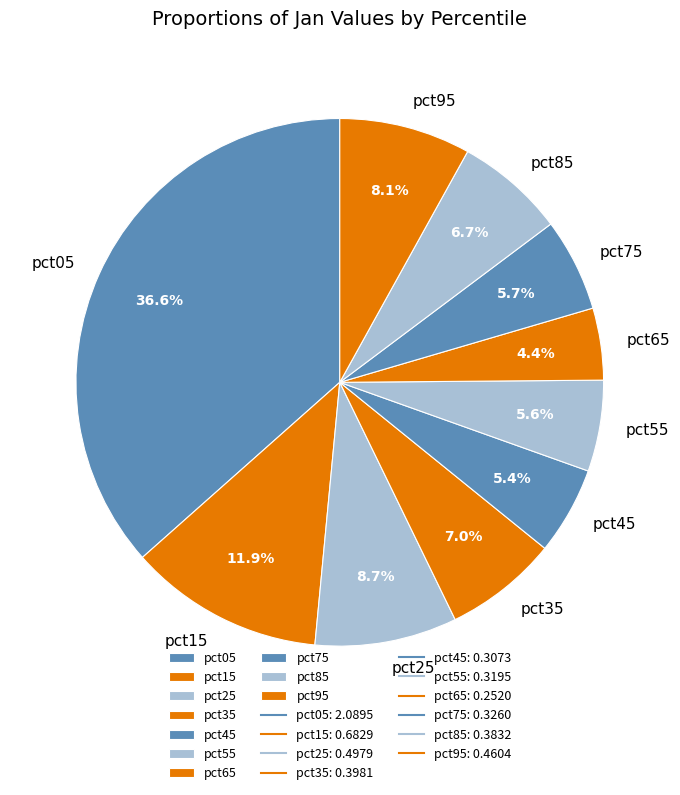

Is there a majority slice in this chart?

No